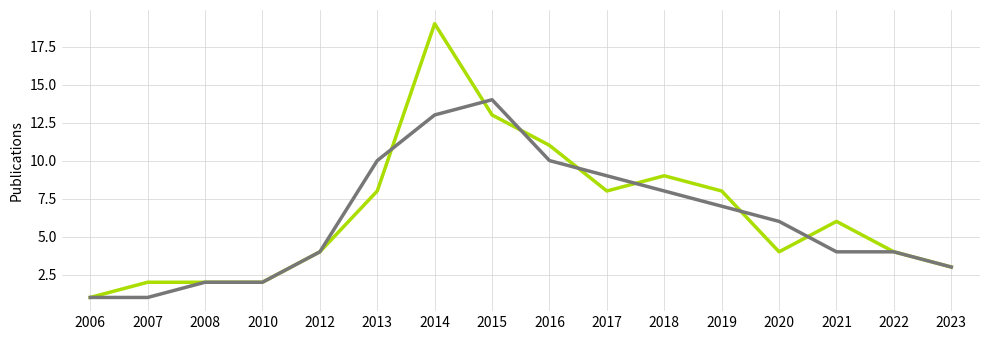

What is the difference between the highest and lowest values at 2014?

6